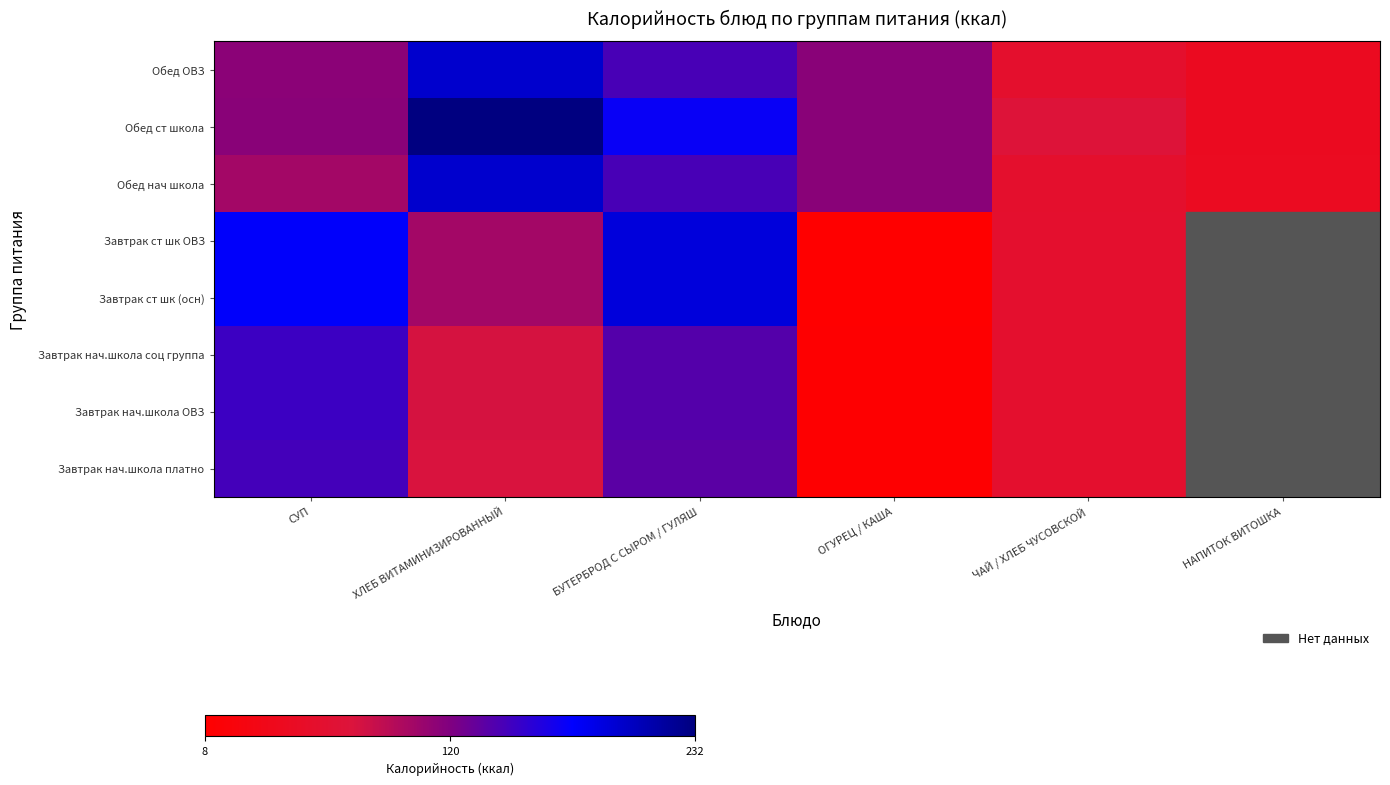

At which label is Завтрак ст шк ОВЗ closest to 99?

ХЛЕБ ВИТАМИНИЗИРОВАННЫЙ